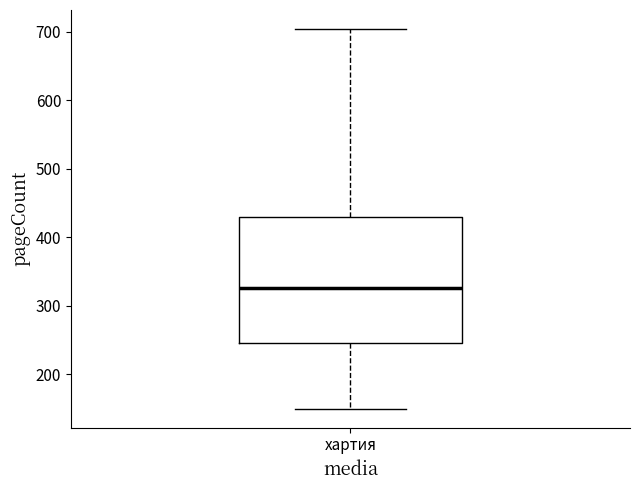

Where is the upper edge of the box for хартия on the y-axis? The values are not printed on the chart, so give them approximately, as read against the axis.

430